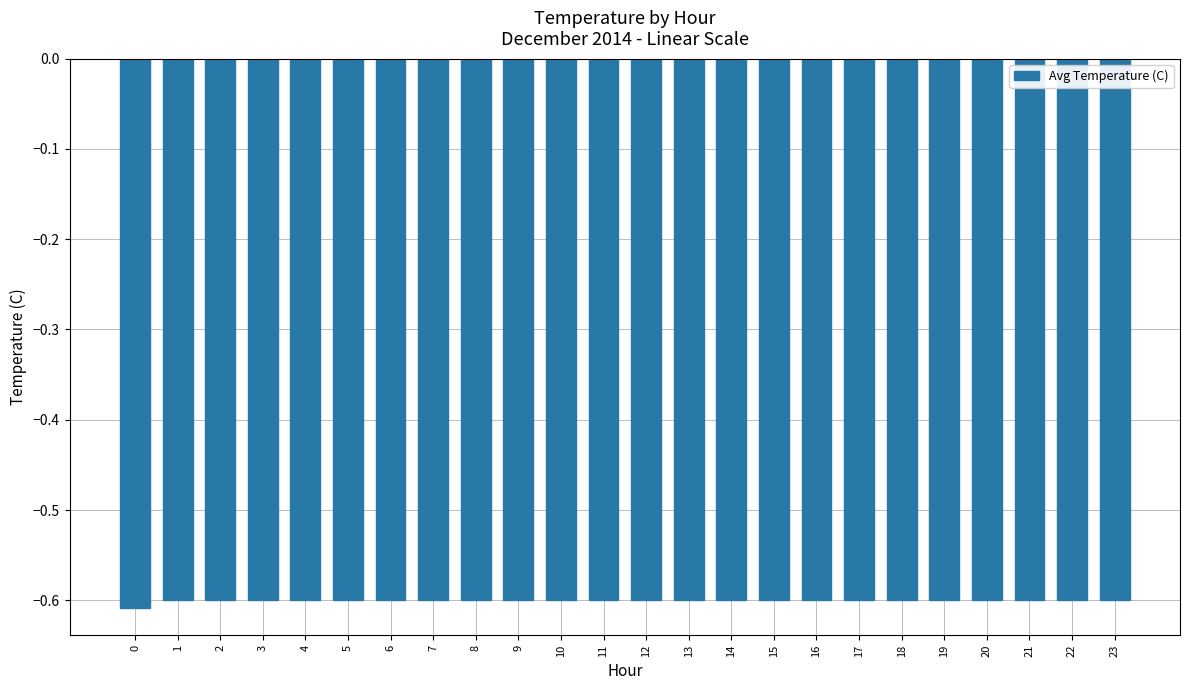

What is the sum of the values at 19 and 11?

-1.2